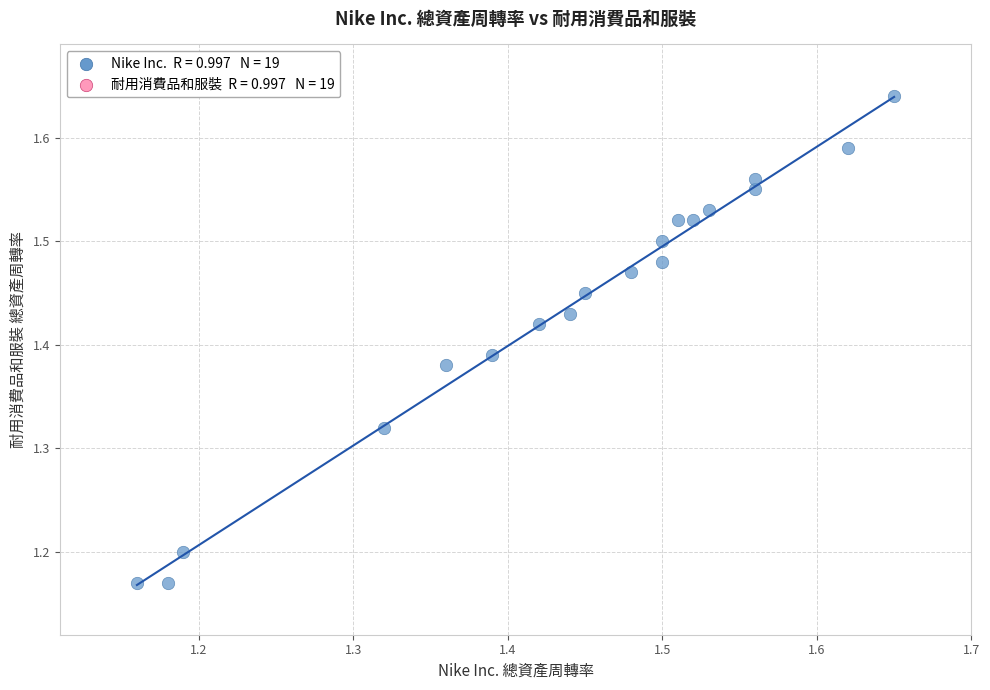

What is the range of Y values (max minus min)?

0.5